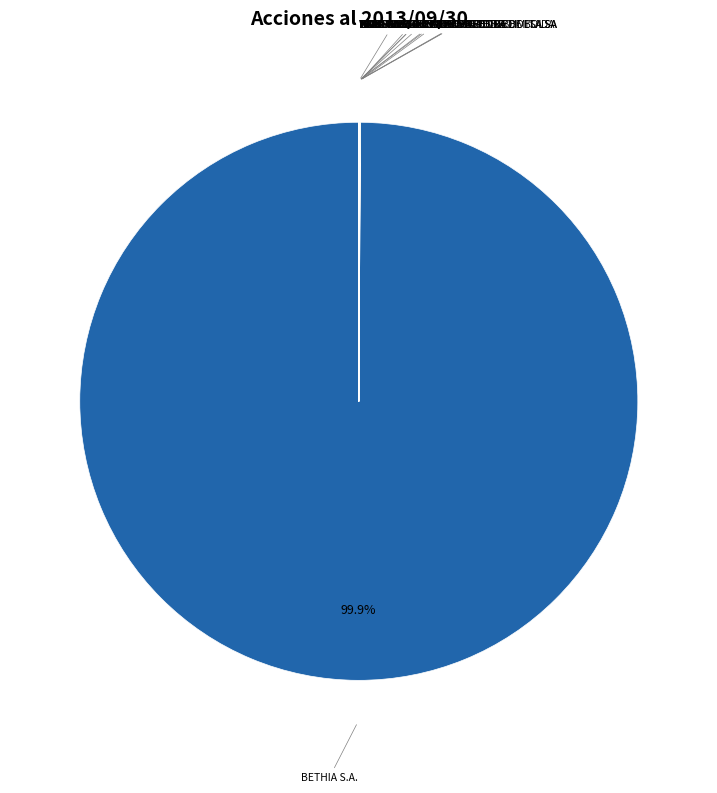

Is there a majority slice in this chart?

Yes